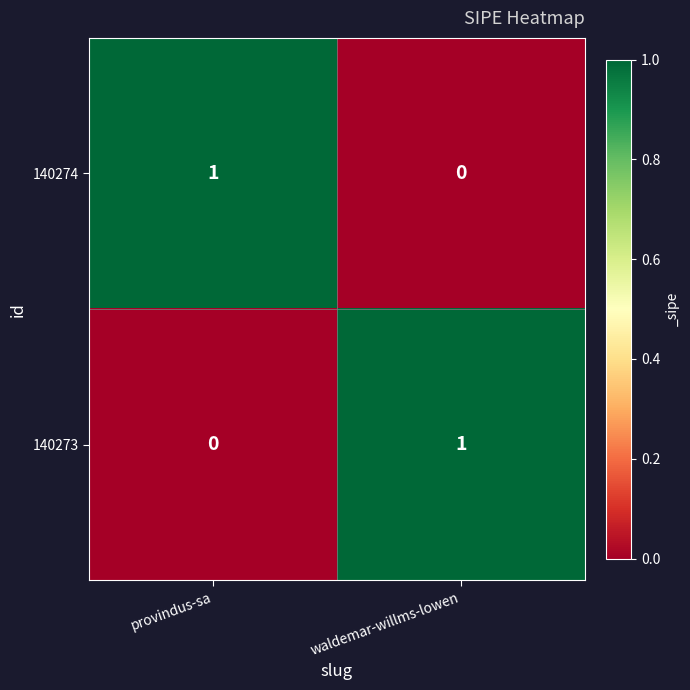

Which category has the lowest value in the 140273 series?

provindus-sa